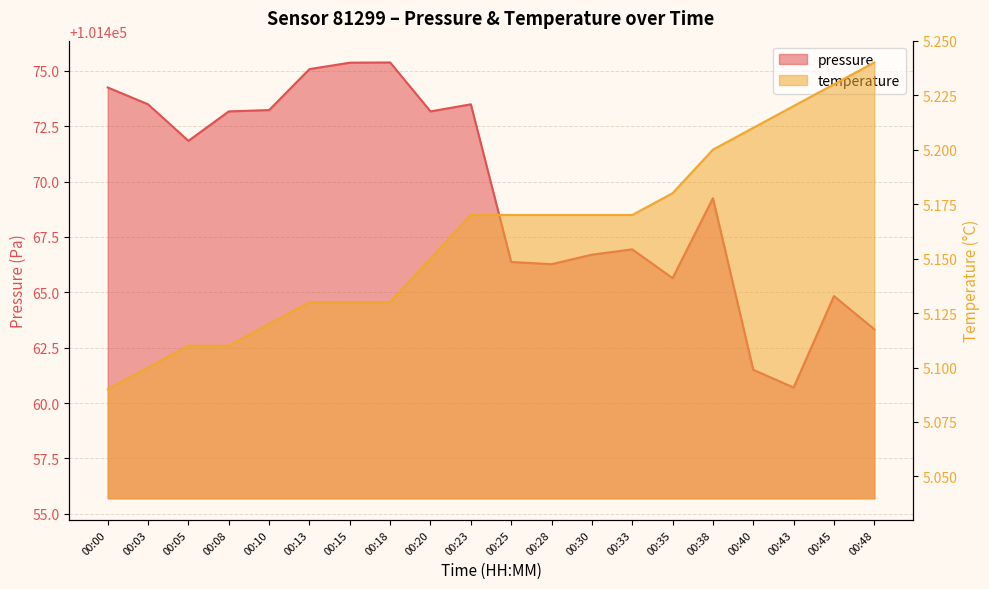

At which category is the sum across all series the highest?

00:18